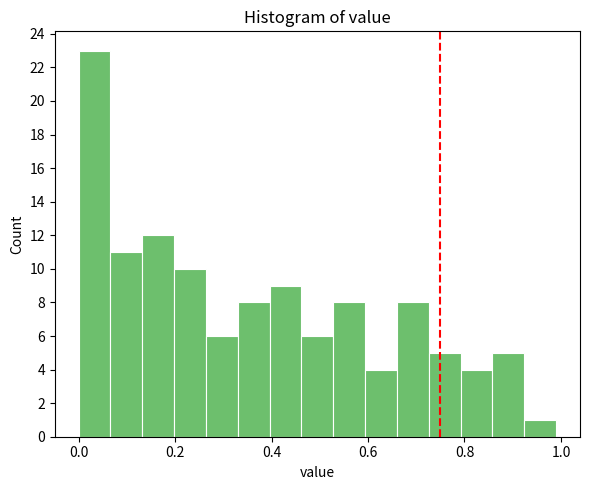

Read against the x-axis, roughly where is the centre of the tallest bar?

0.04